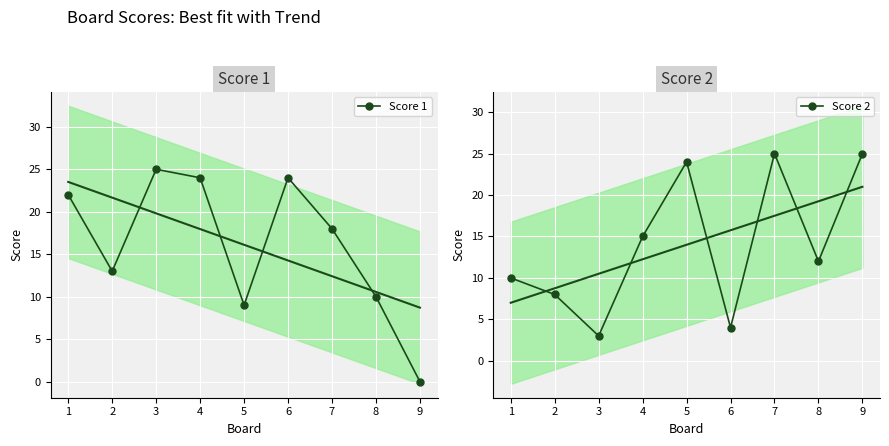

Reading left to right, list all the values displayed in this chart.

Score 1: 22	13	25	24	9	24	18	10	0
Score 2: 10	8	3	15	24	4	25	12	25